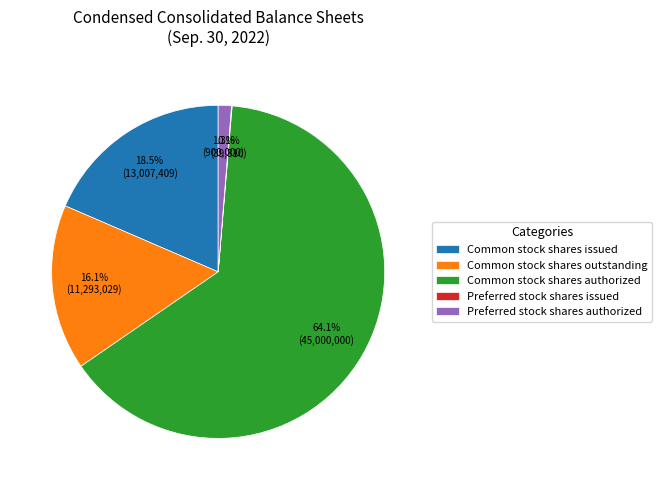

True or false: Common stock shares authorized accounts for 64% of the total.

True